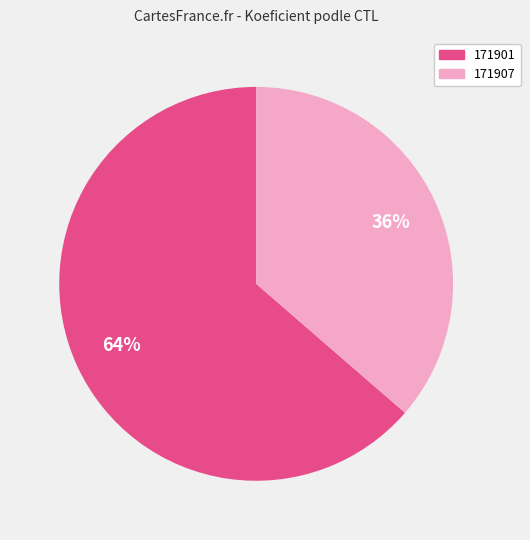

Count the number of slices in the pie.

2